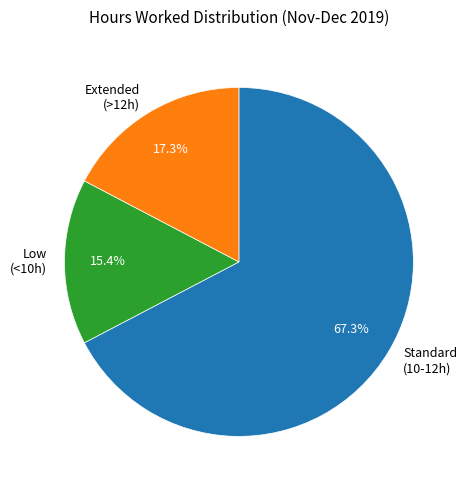

To the nearest percent, what is the difference between the largest and smallest slice percentages?

52%